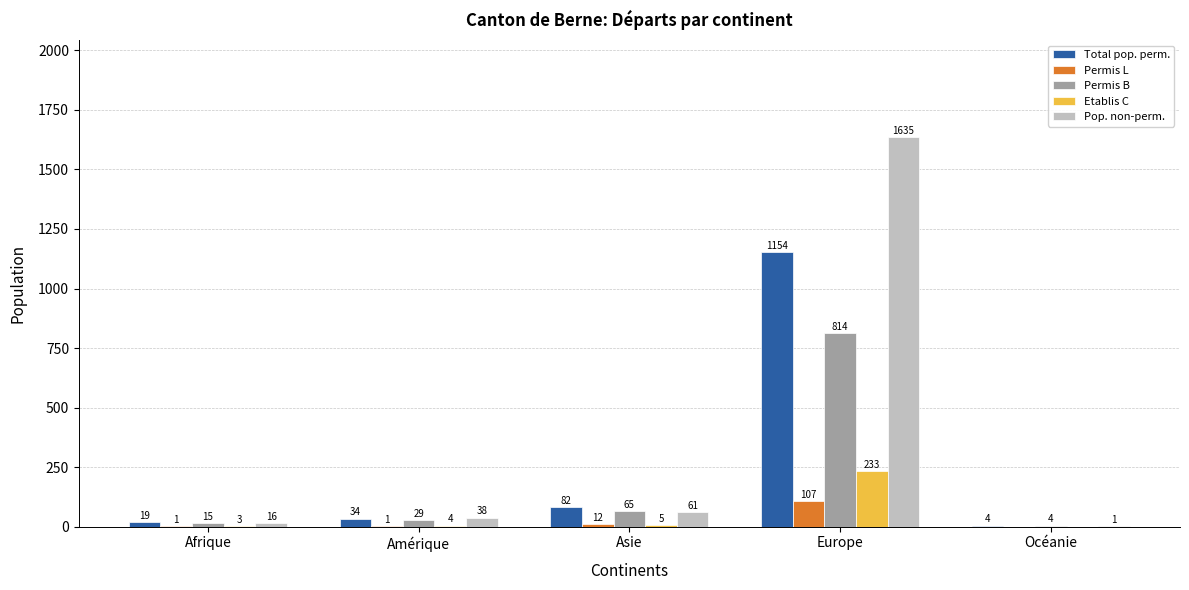

Which category has the highest value in the Permis B series?

Europe